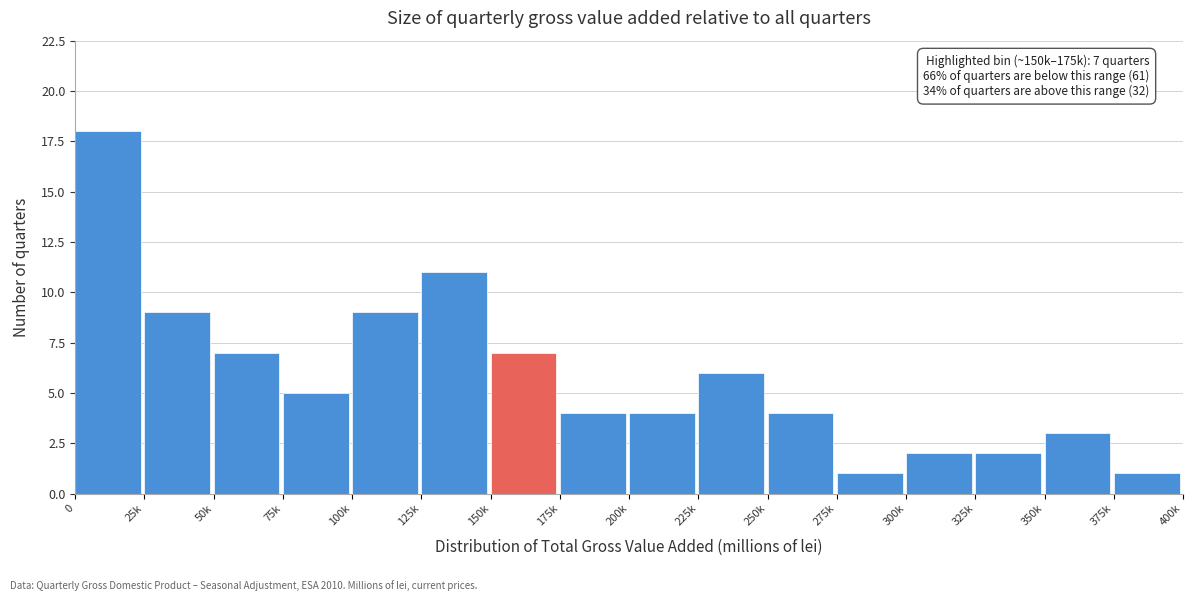

Reading left to right, transcribe all the data shown in this chart.

0=18	25k=9	50k=7	75k=5	100k=9	125k=11	150k=7	175k=4	200k=4	225k=6	250k=4	275k=1	300k=2	325k=2	350k=3	375k=1